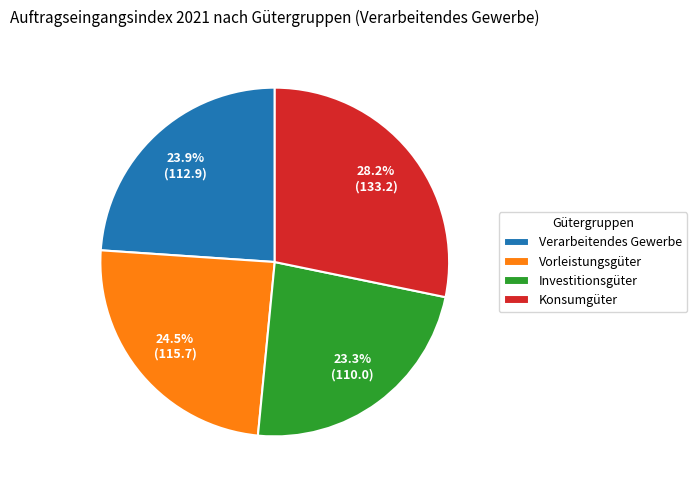

Between Verarbeitendes Gewerbe and Konsumgüter, which is larger?

Konsumgüter